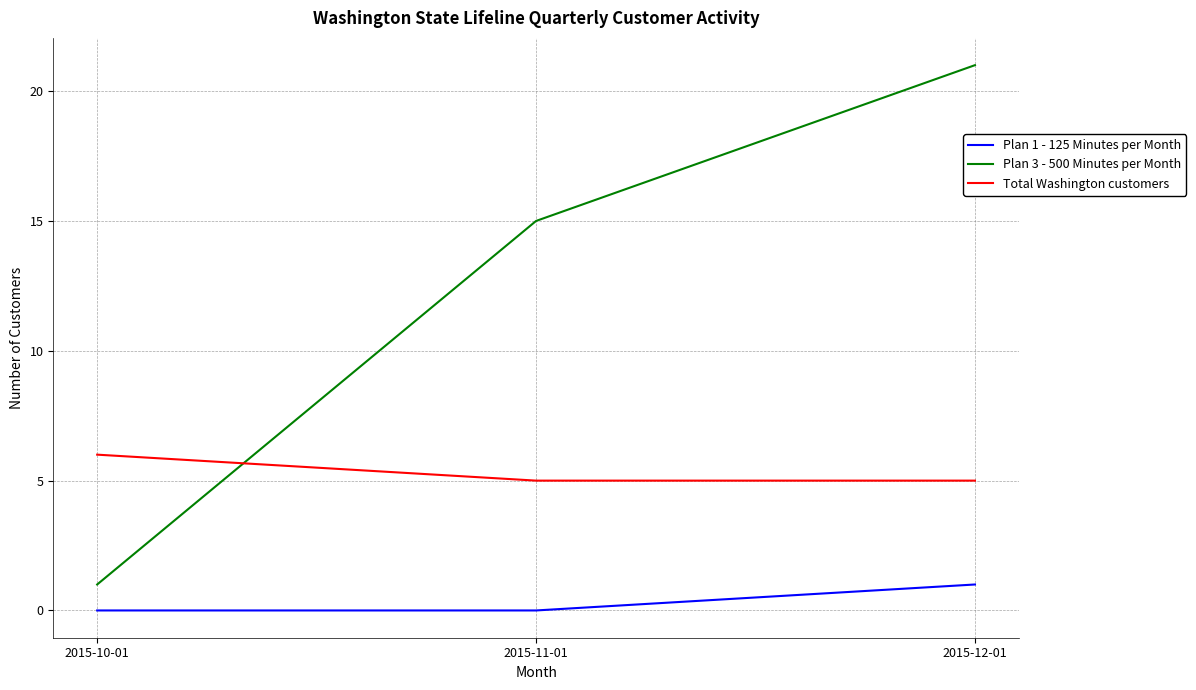

What is the difference between the Plan 1 - 125 Minutes per Month values at 2015-12-01 and 2015-10-01?

1